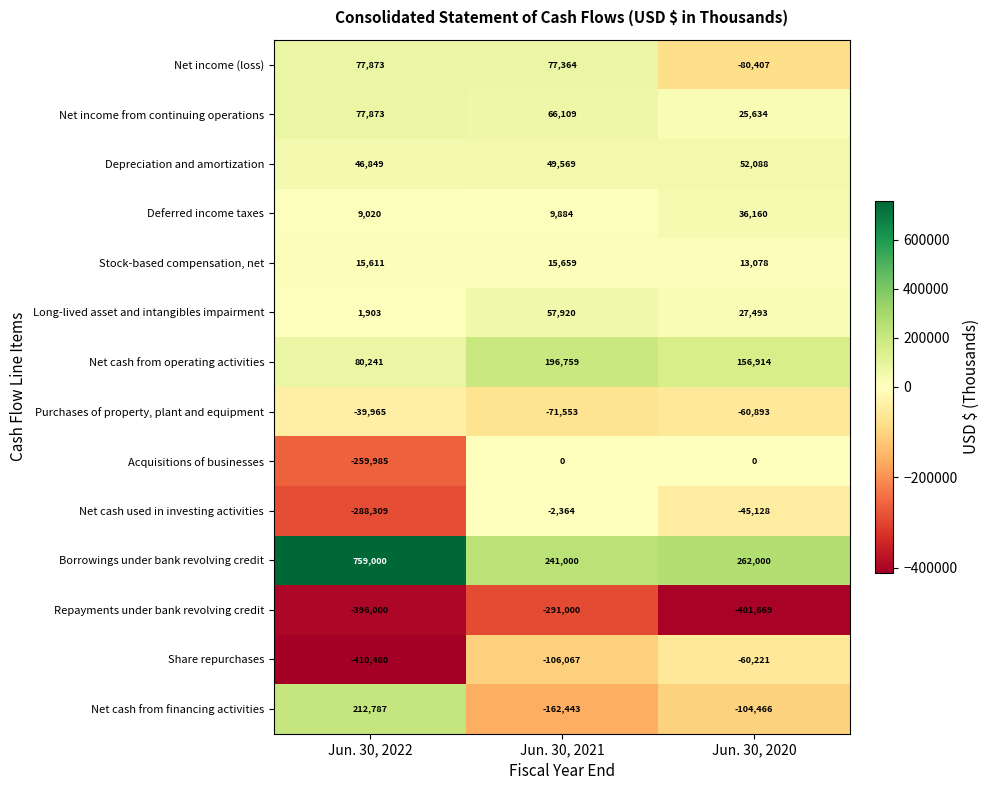

What is the total value across all series at Jun. 30, 2021?

80837